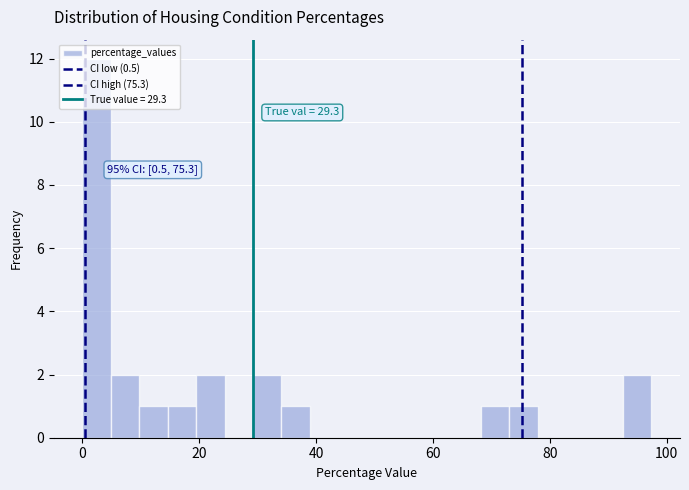

Around what value on the x-axis is the tallest bar? Give the approximate position of its centre, as read against the axis.

2